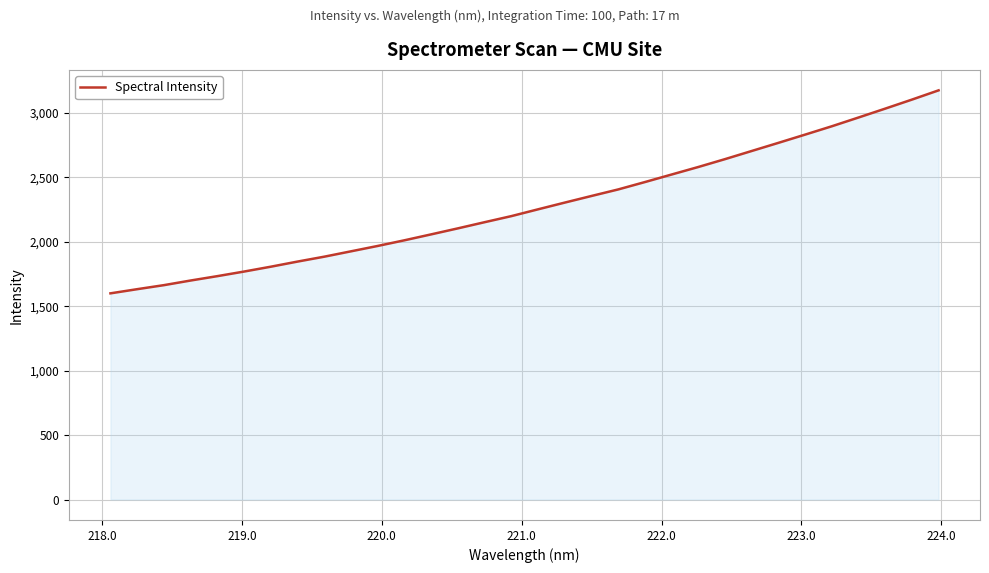

Does the chart have visible grid lines?

Yes